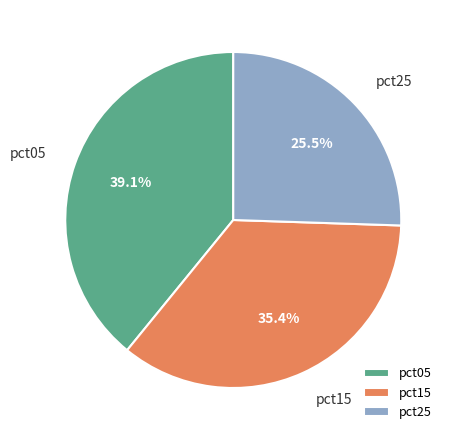

Approximately how many times larger is the value at pct15 compared to pct25?

1.4